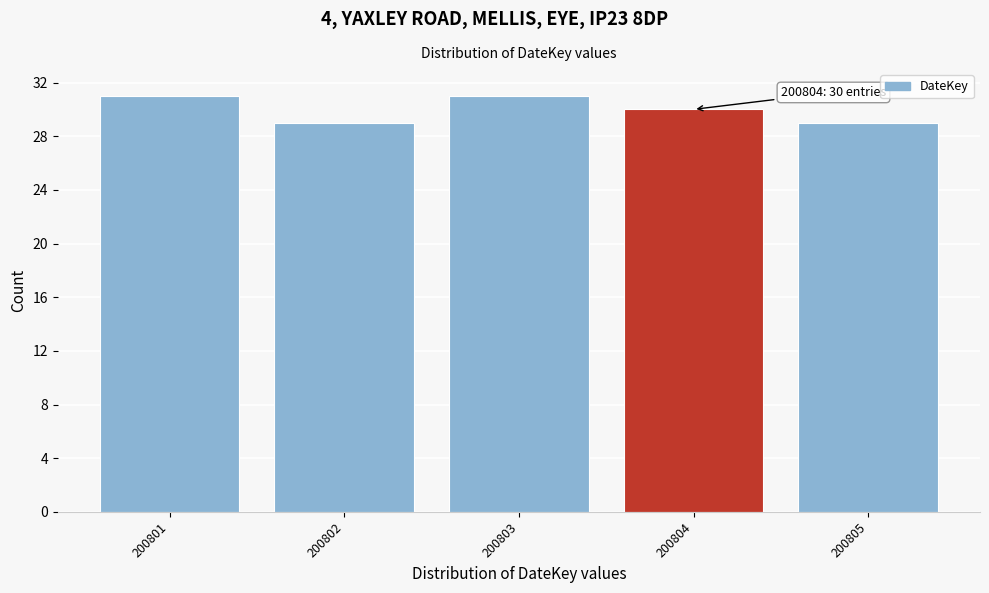

Reading left to right, transcribe all the data shown in this chart.

31	29	31	30	29